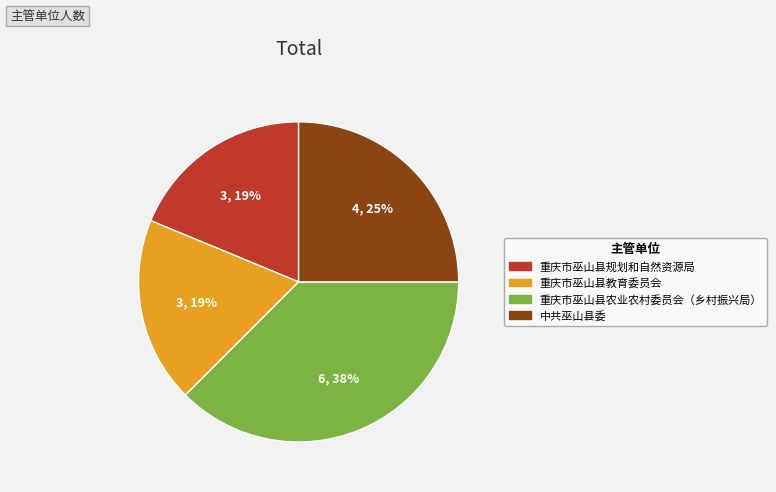

Count the number of slices in the pie.

4